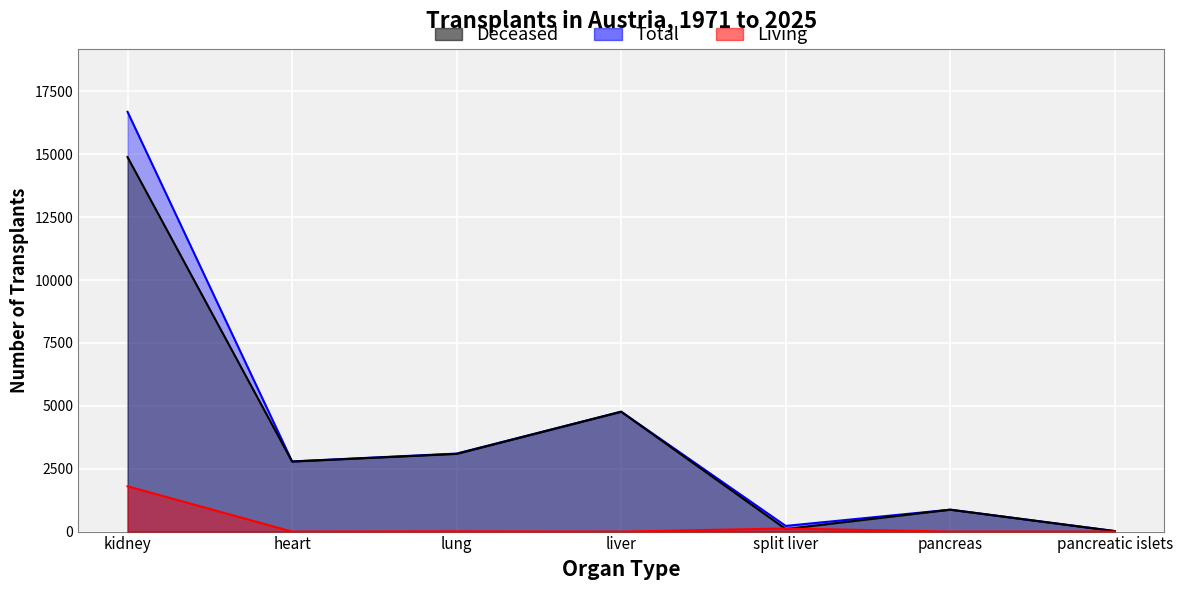

What is the label of the 2nd point from the right?

pancreas